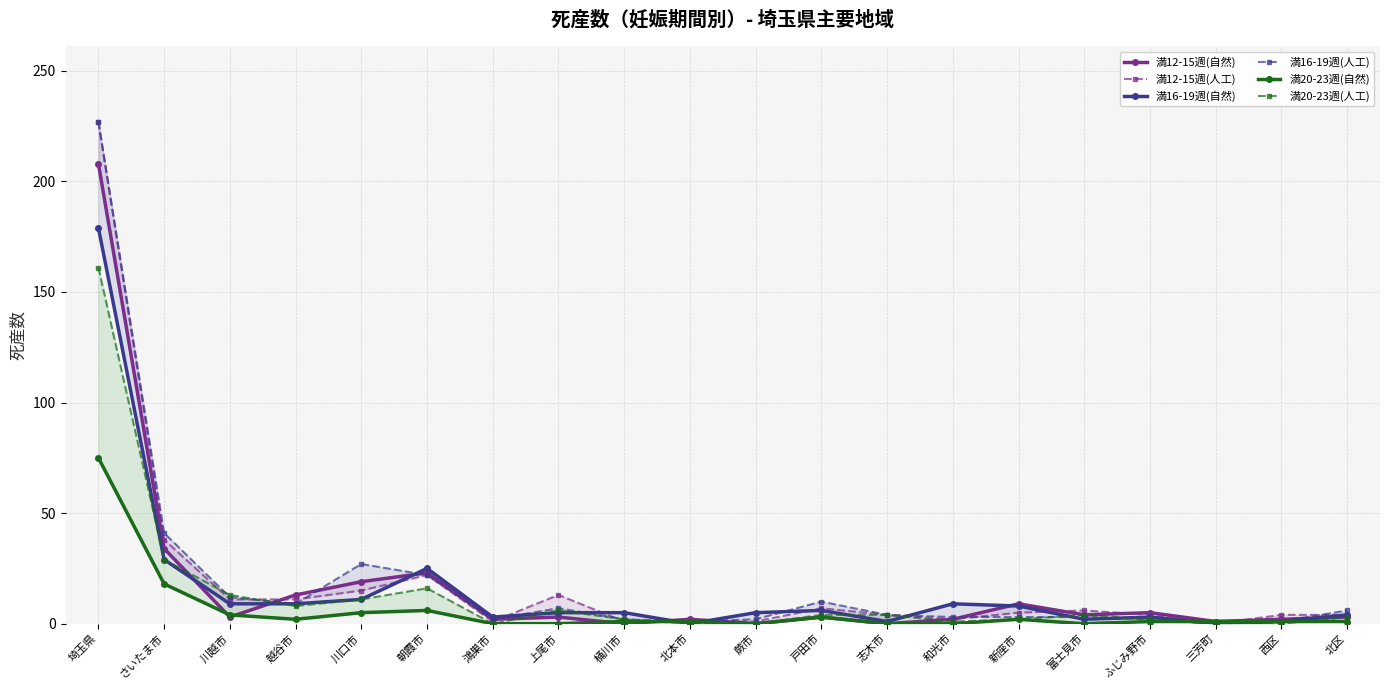

Does the chart have visible grid lines?

Yes